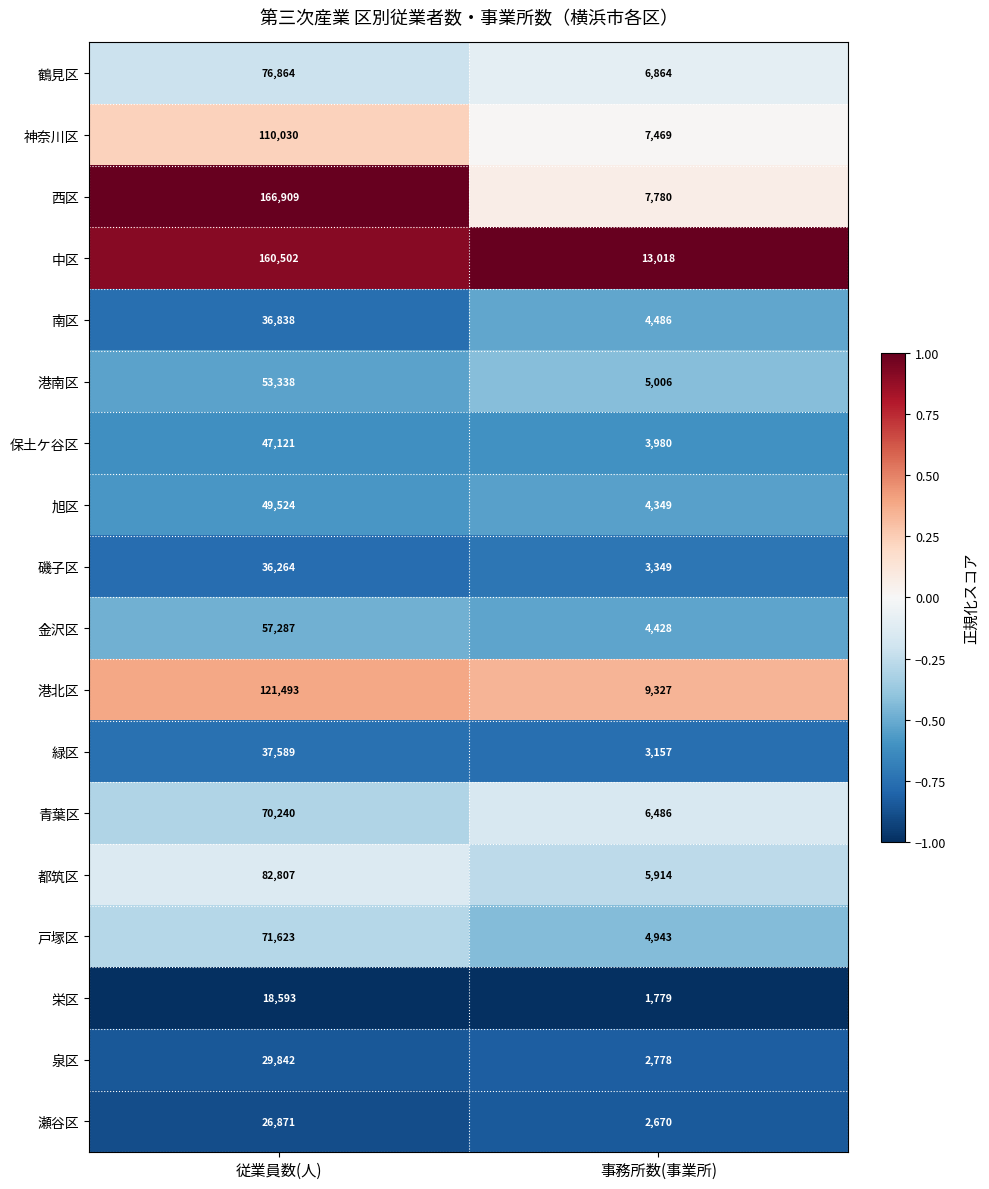

At which category is the sum across all series the highest?

従業員数(人)